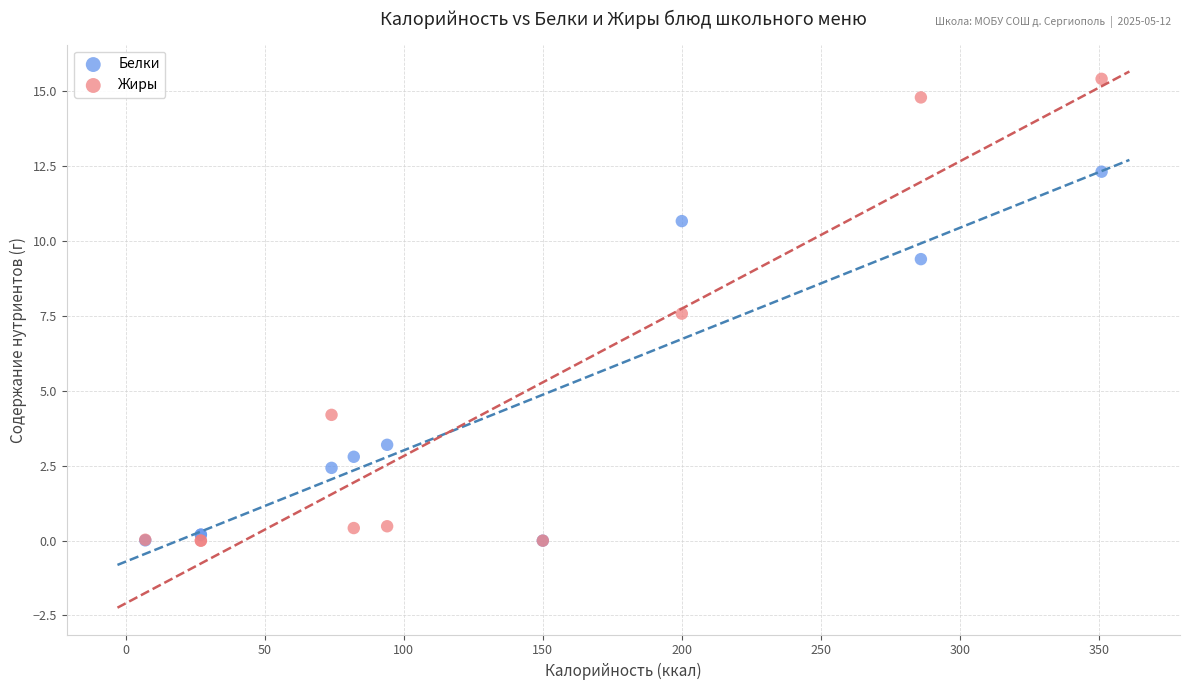

Which series contains the highest Y value?

Жиры